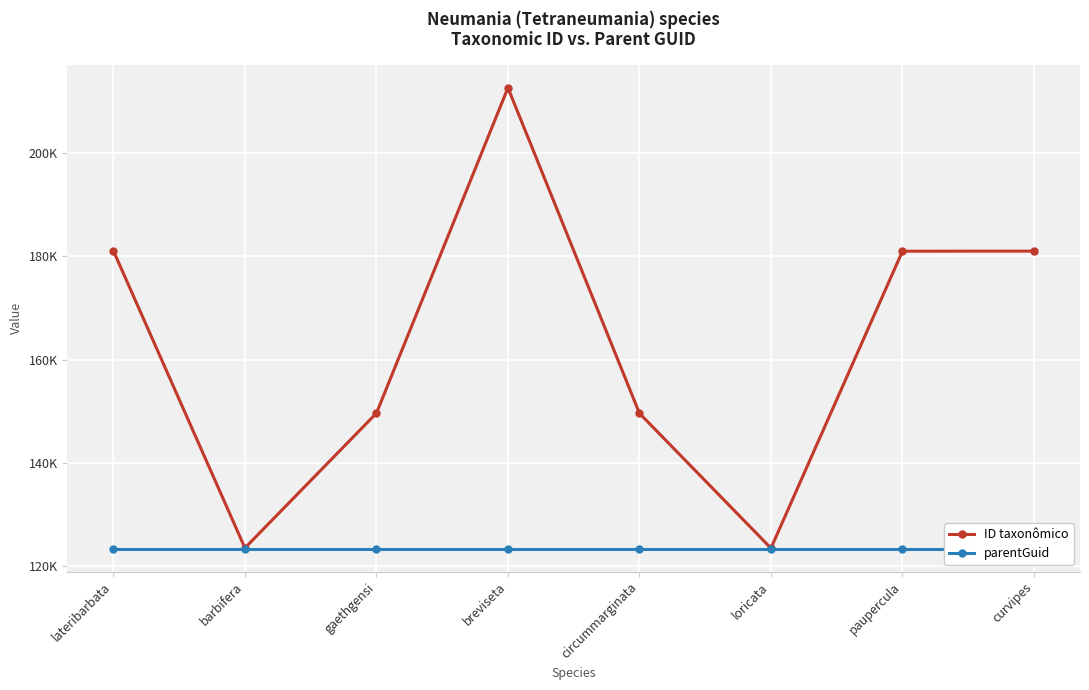

What are all the series names shown in the legend?

ID taxonômico, parentGuid